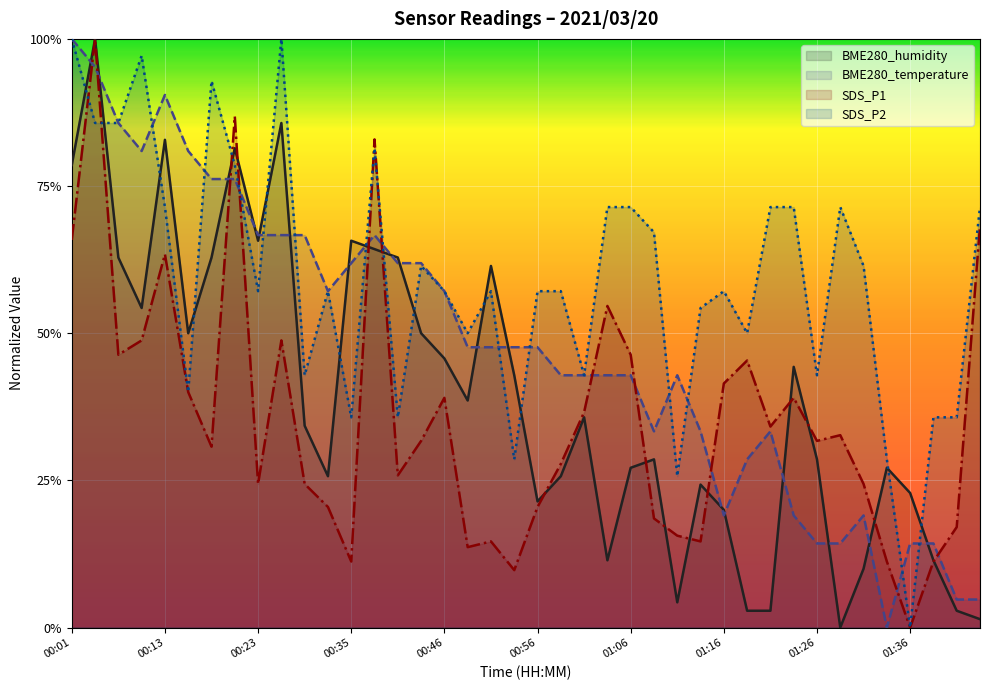

Is the value of SDS_P1 at 01:16 greater than the value of SDS_P2 at 01:31?

No